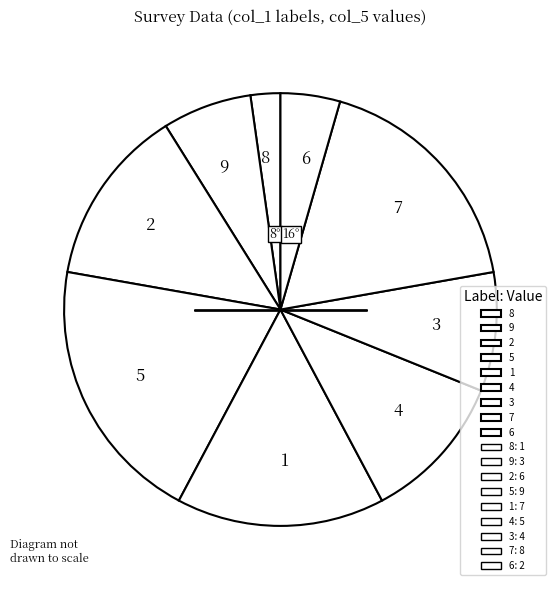

Rank the categories by value from highest to lowest.

5, 7, 1, 2, 4, 3, 9, 6, 8